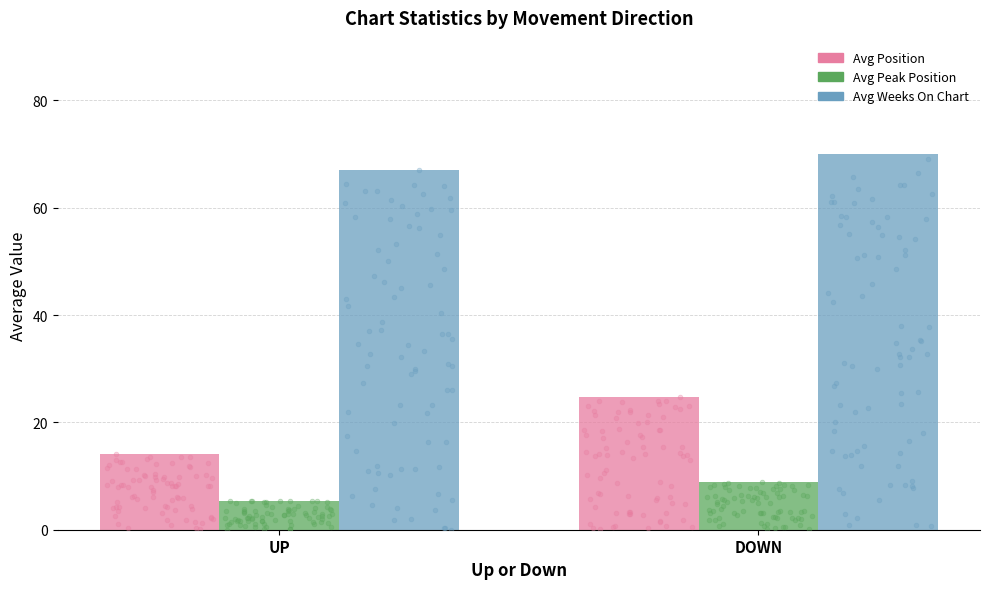

Which series has the widest spread of Y values?

avg_position